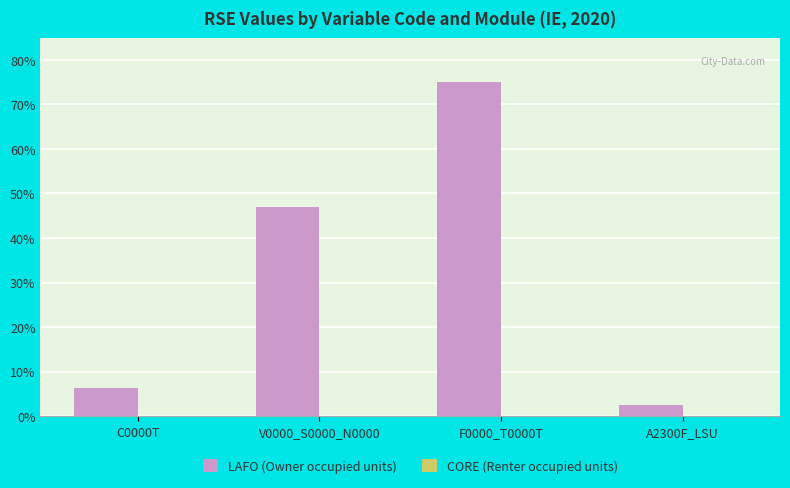

Reading right to left, list all the values displayed in this chart.

A2300F_LSU=2.5	F0000_T0000T=75.0	V0000_S0000_N0000=47.0	C0000T=6.3